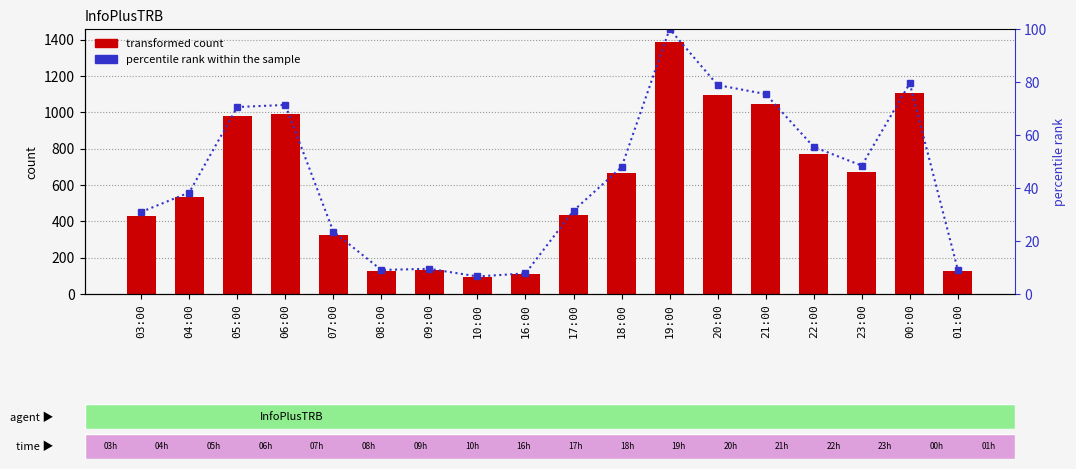

List the series in order of their peak value, lowest first.

percentile rank within the sample, transformed count